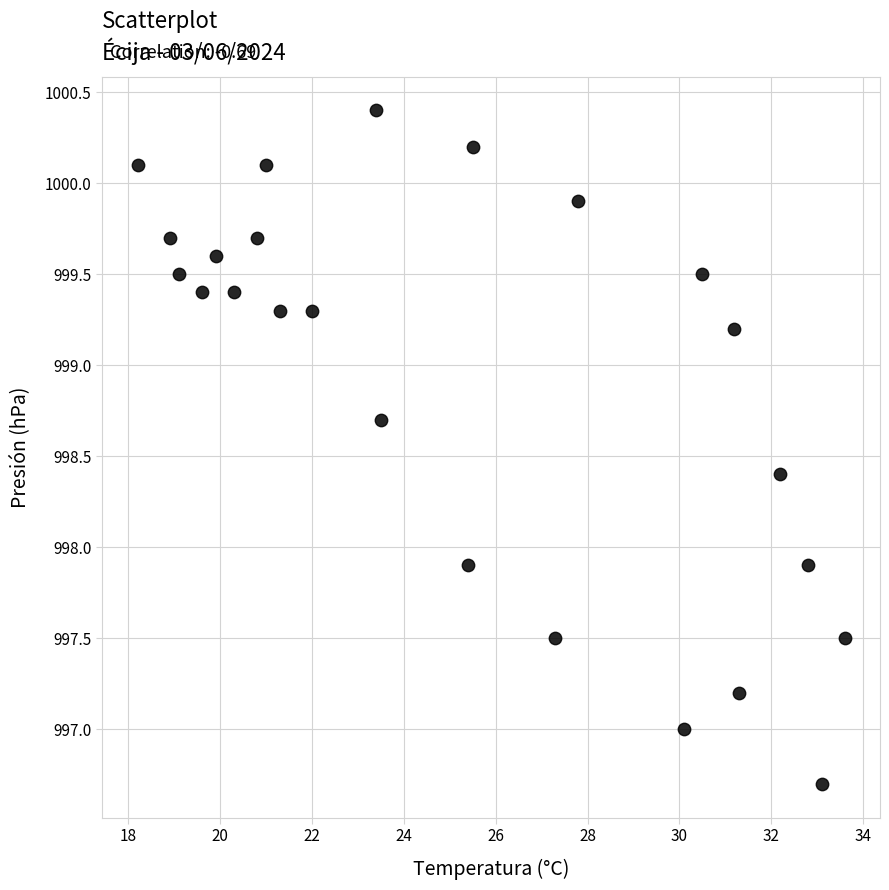

What is the range of X values (max minus min)?

15.4